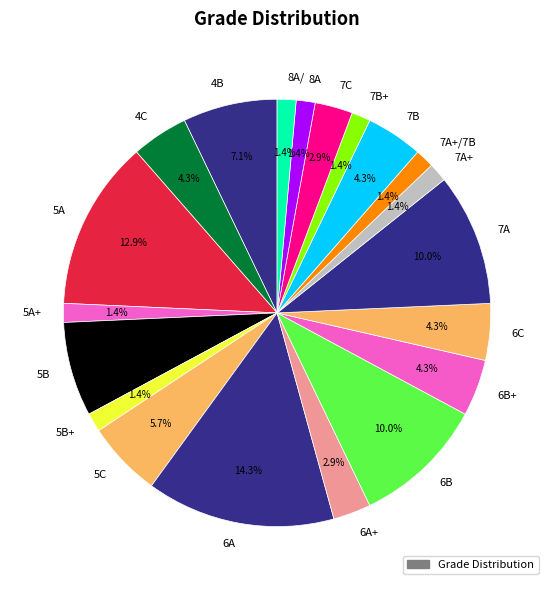

Which has a higher value, 7B+ or 6B+?

6B+